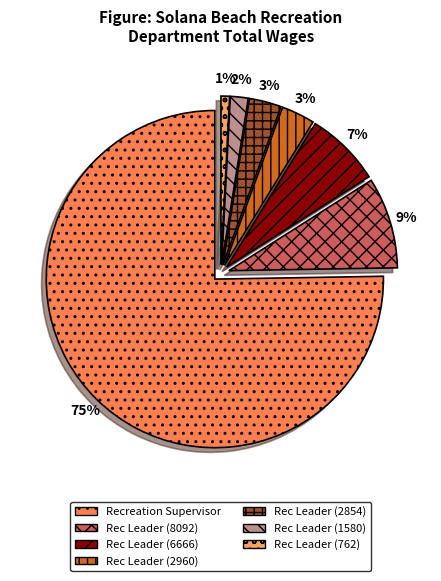

How many segments does this pie chart have?

7